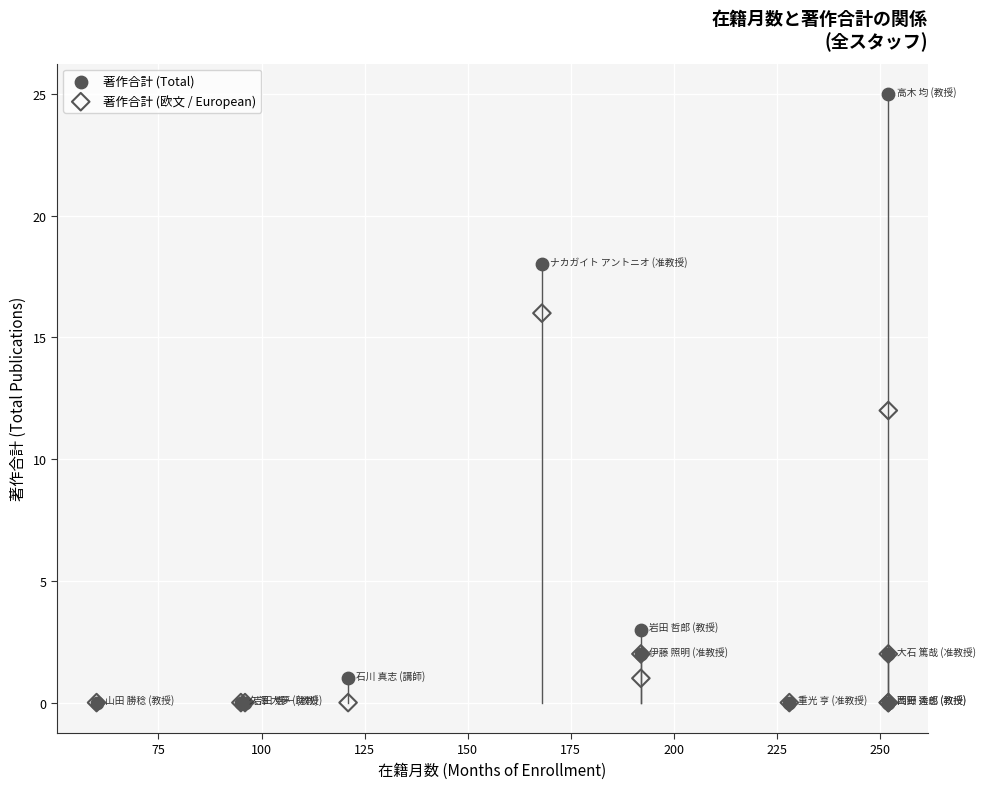

In the 著作合計 (欧文 / European) series, what Y value is closest to 8?

12